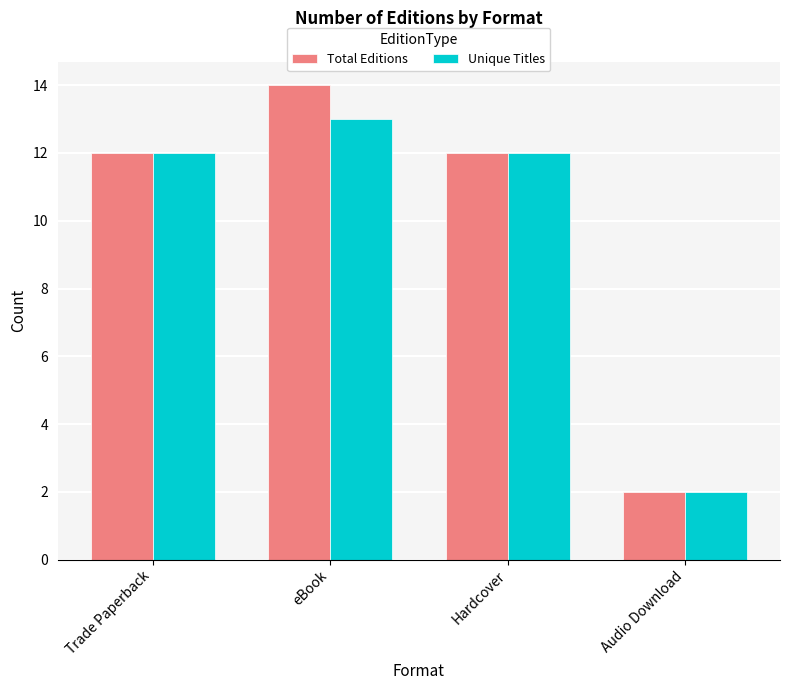

What is the label of the 4th bar from the left?

Audio Download